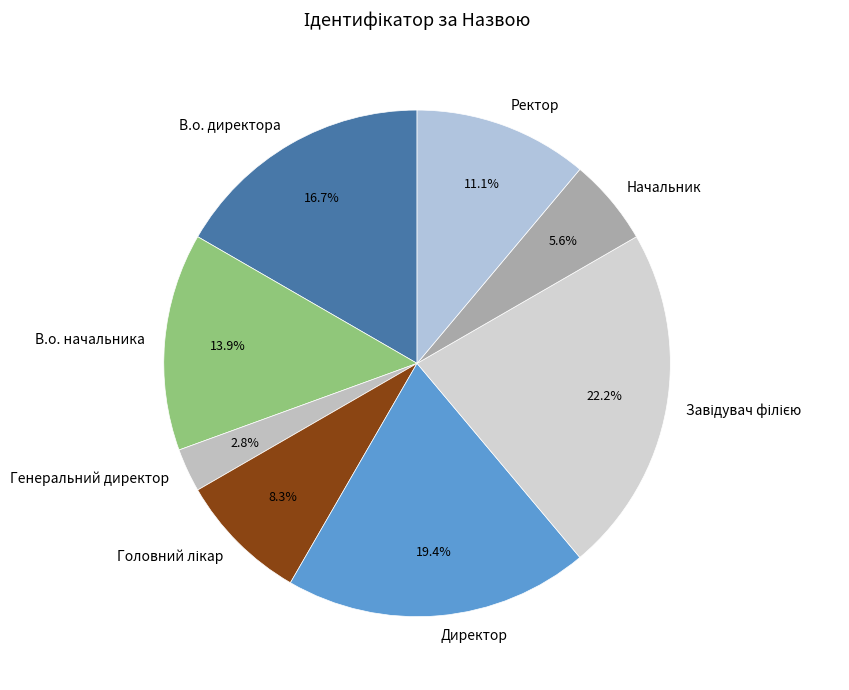

What is the ratio of the value at Начальник to the value at В.о. начальника?

0.4